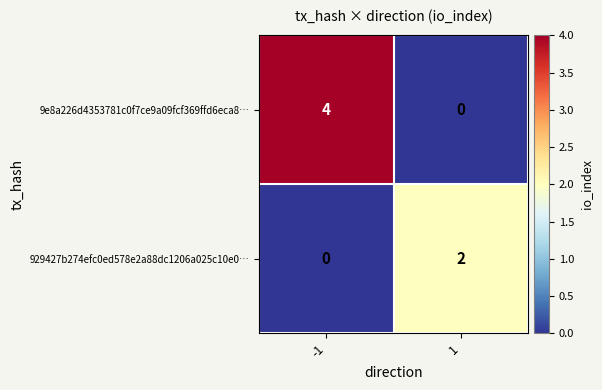

What is the difference between the maximum and minimum values in the 9e8a226d4353781c0f7ce9a09fcf369ffd6eca8… series?

4